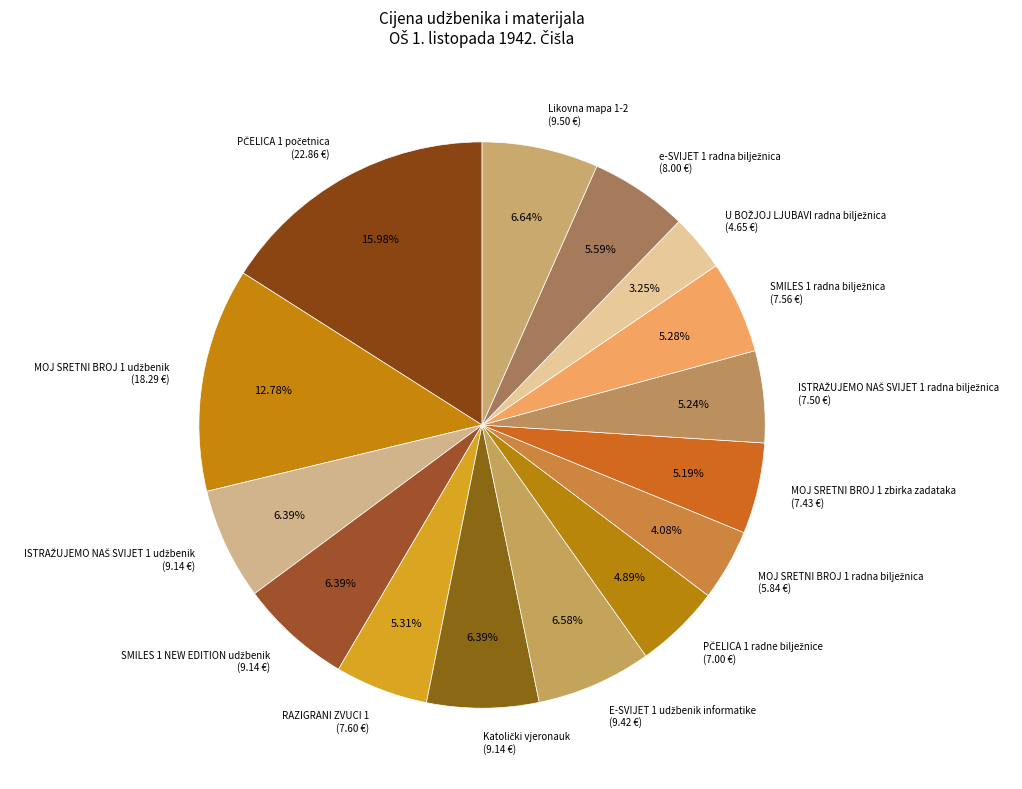

Does RAZIGRANI ZVUCI 1 account for over 50% of the chart?

No